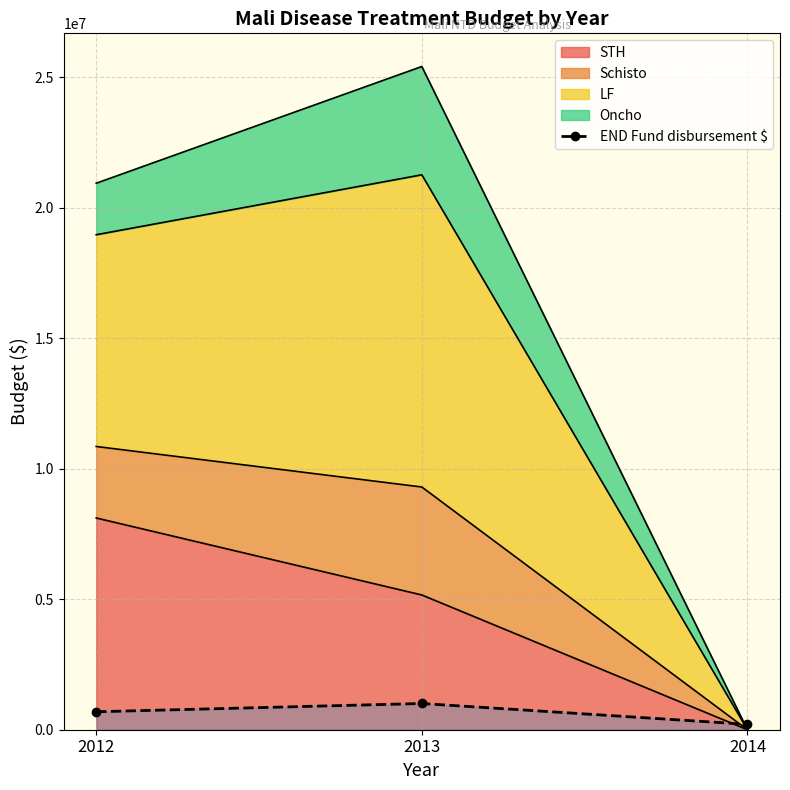

Where is the data nearest to the value 605734?

2012